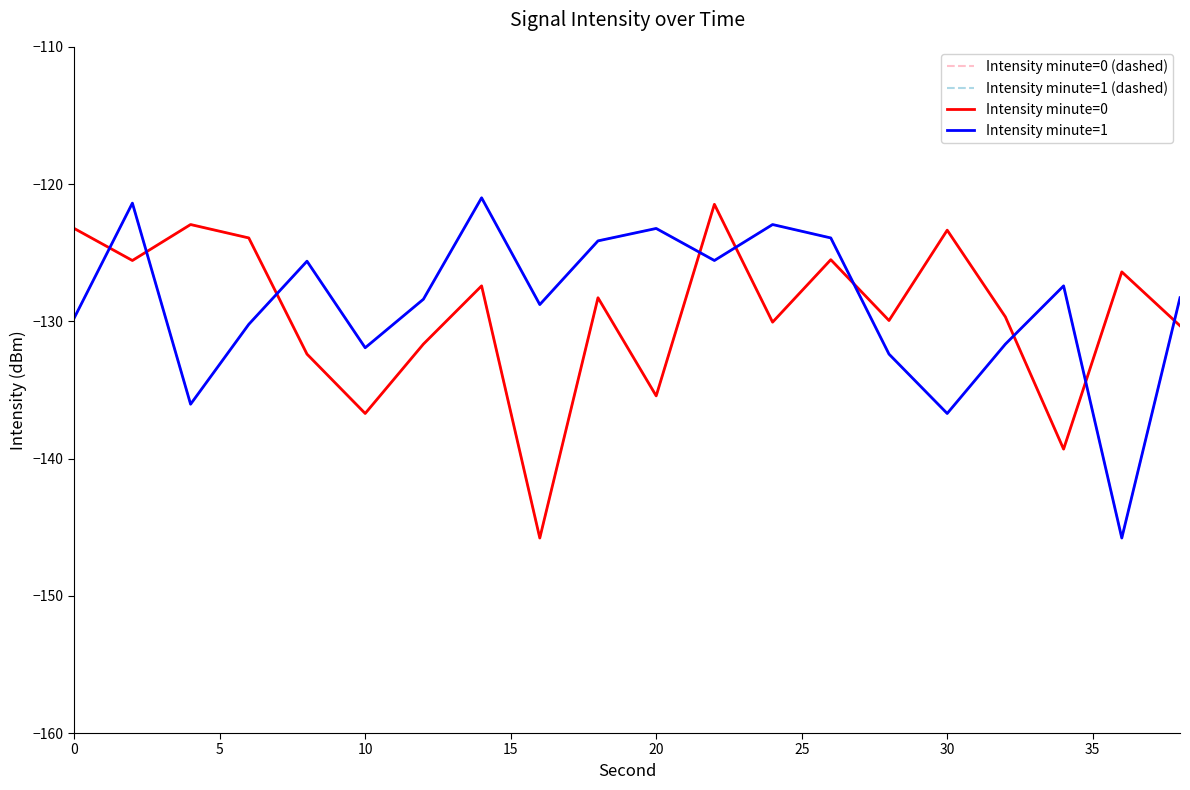

How many times do Intensity minute=1 and Intensity minute=0 (dashed) cross each other?

9